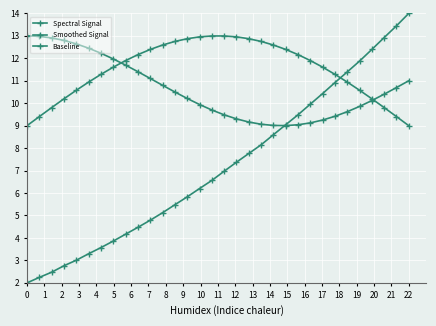

At which label is Smoothed Signal closest to 10?

2